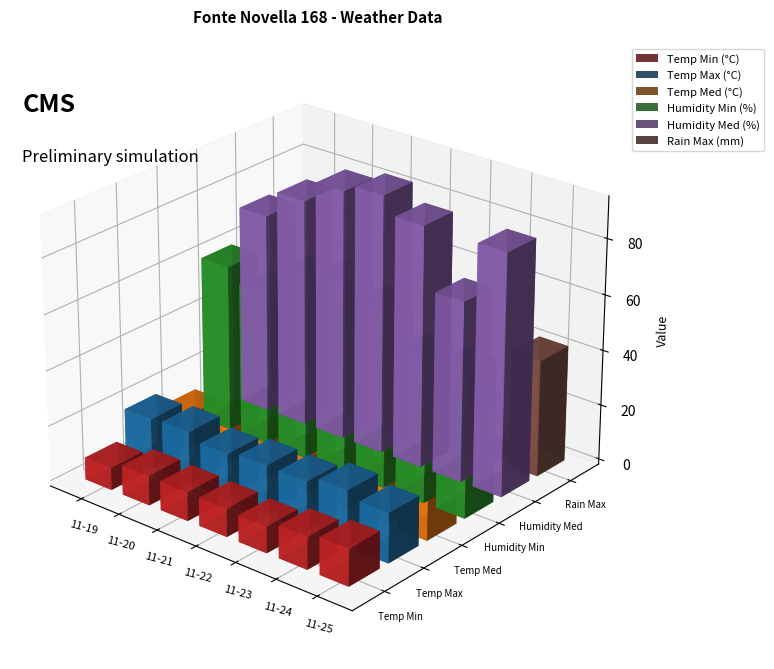

What is the greatest value displayed?

93.0